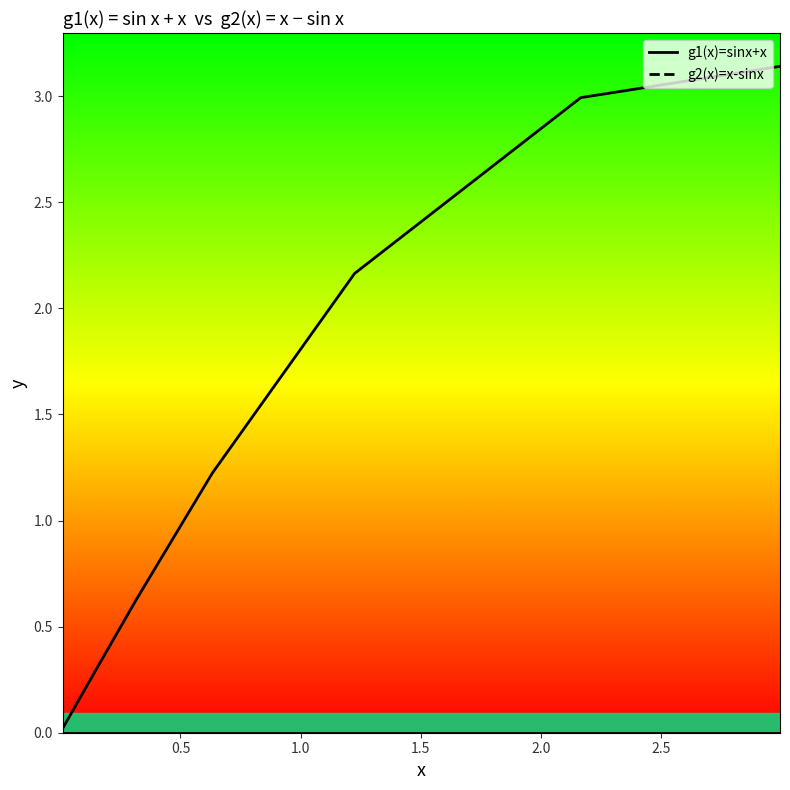

Reading left to right, extract all data points from this chart.

0.0	0.0	0.1	0.2	0.3	0.6	1.2	2.2	3.0	3.1